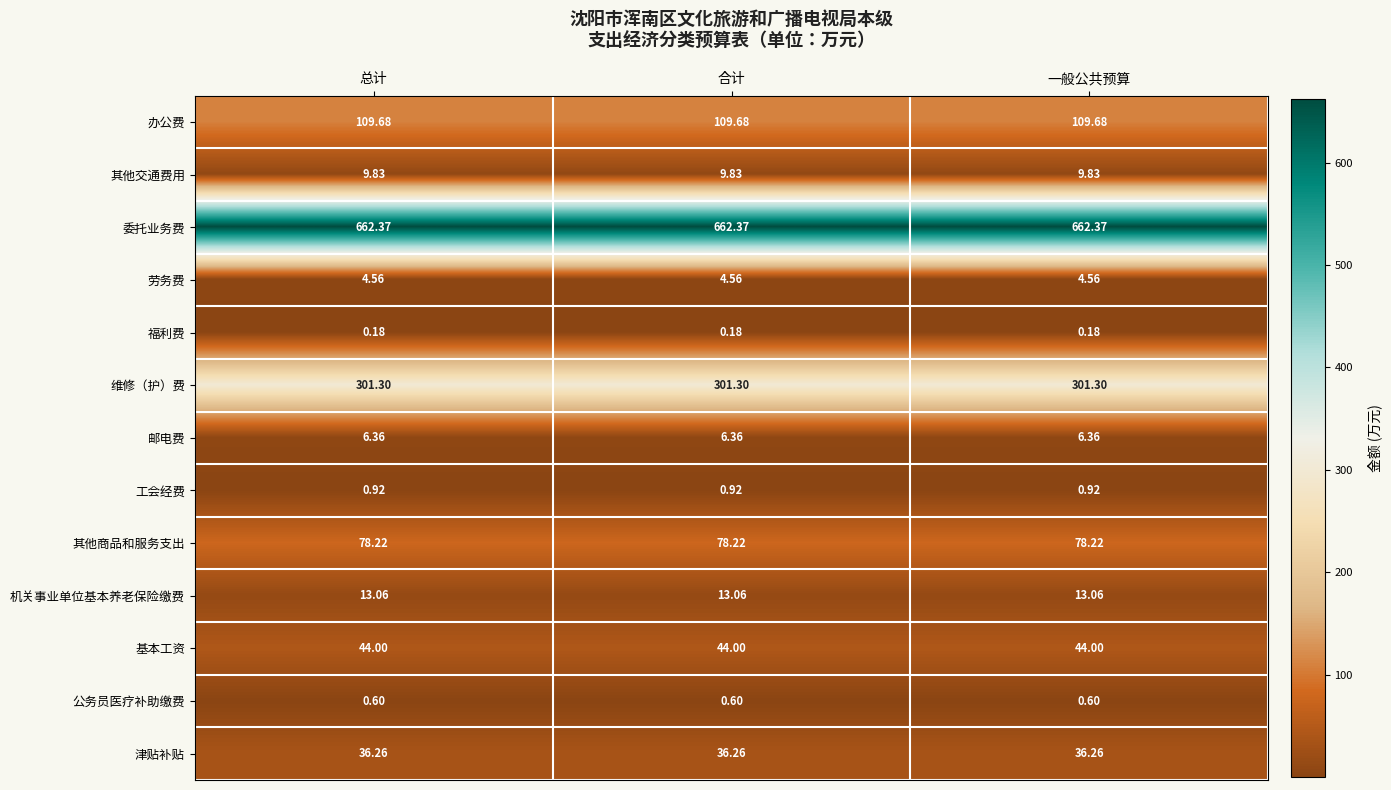

What is the maximum value shown in the chart?

662.4